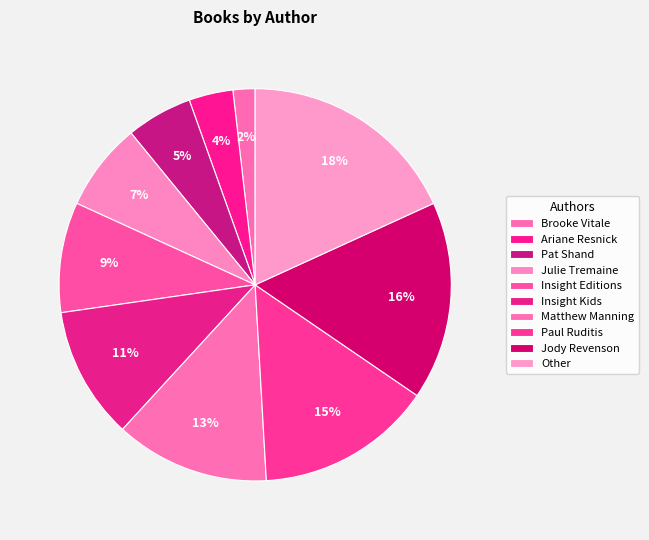

Between Julie Tremaine and Ariane Resnick, which is larger?

Julie Tremaine